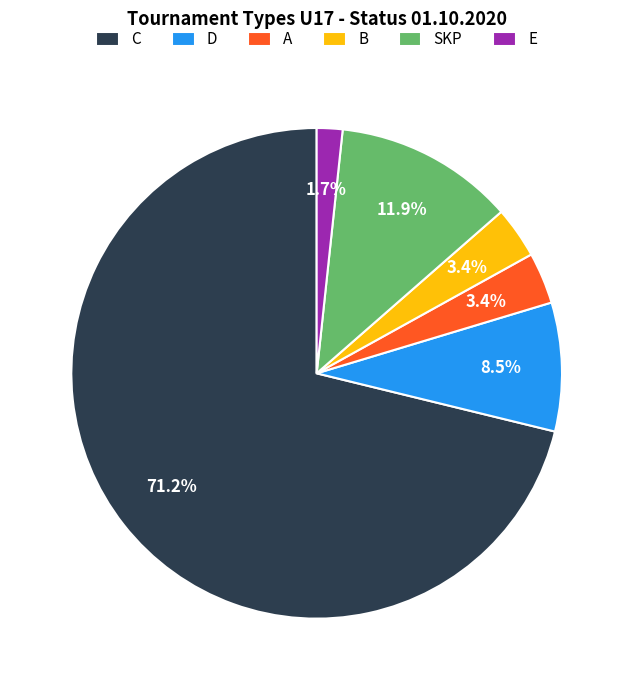

What portion of the pie excludes SKP?

88.1%